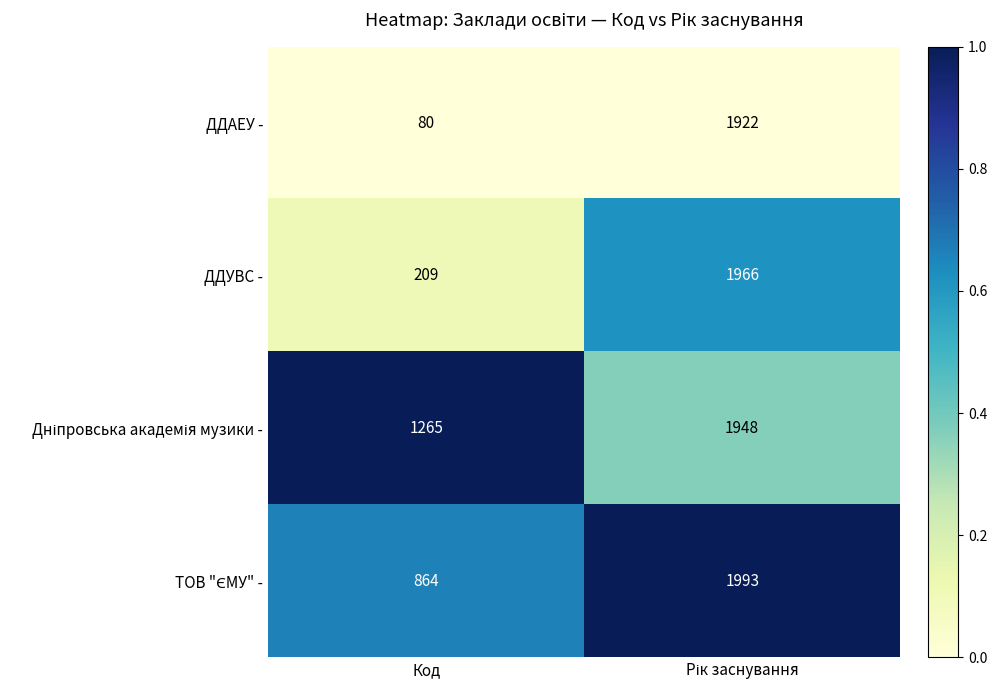

The ДДУВС - series shows 112 at Код. True or false?

False